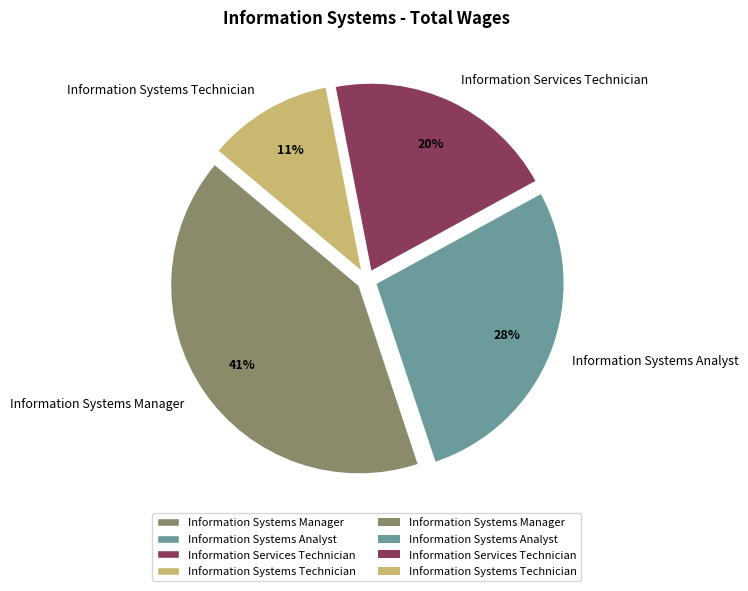

Count the number of slices in the pie.

4